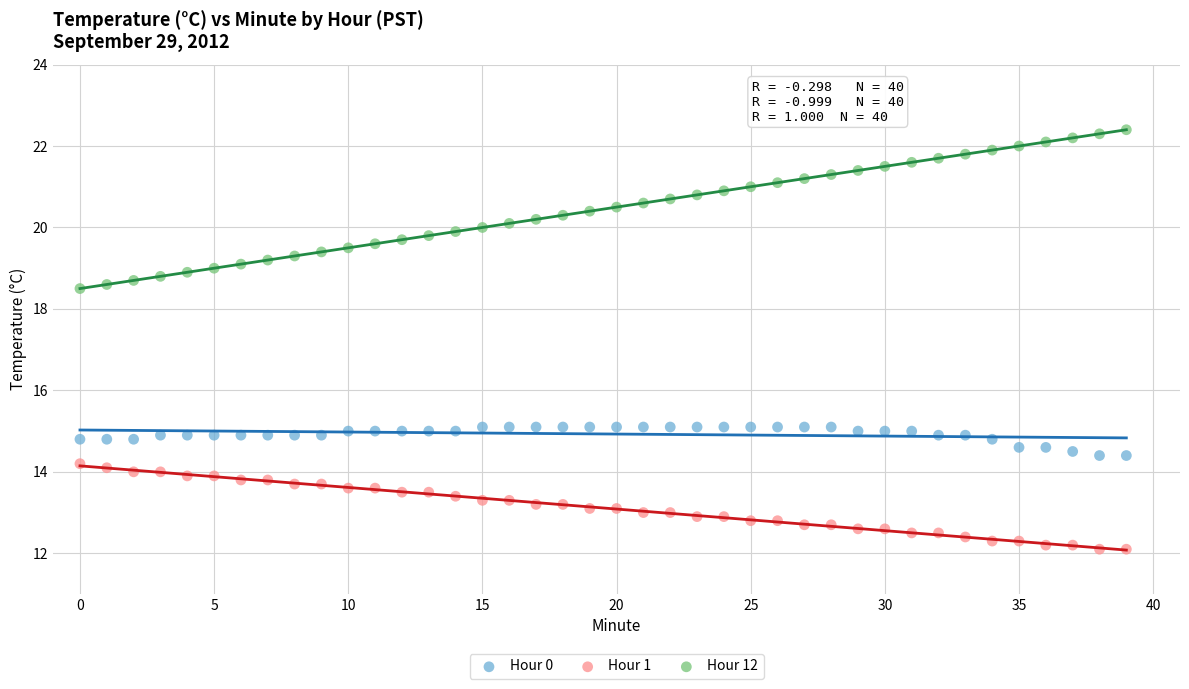

Which series contains the highest Y value?

Hour 12